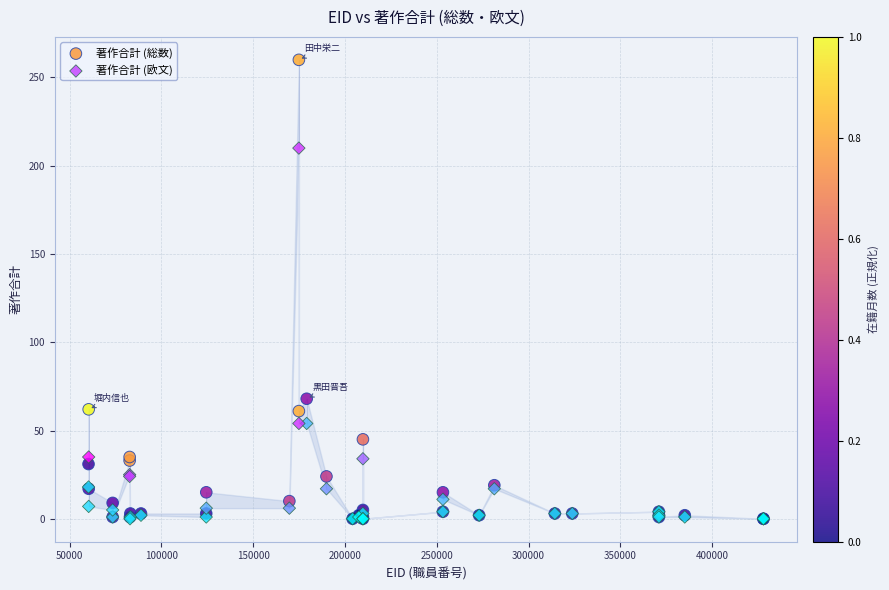

In the 著作合計 (欧文) series, what Y value is closest to 105?

54